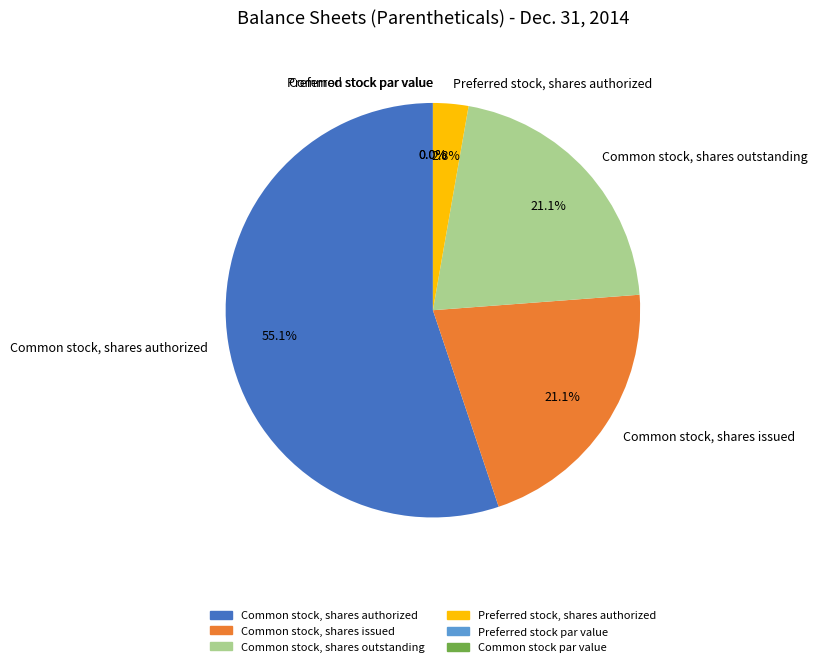

Is it true that Preferred stock par value is 0% of the pie?

True